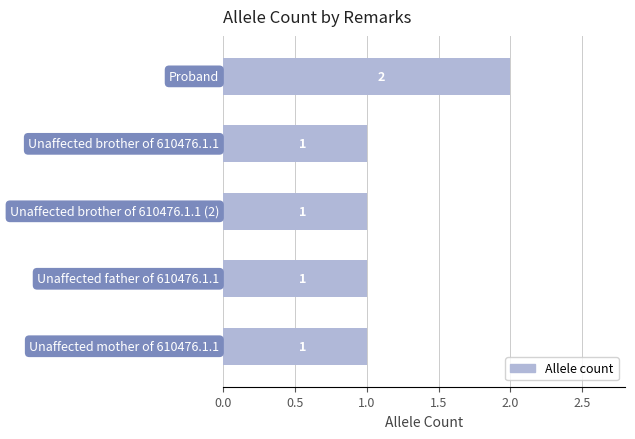

What is the difference between the maximum and second lowest values?

1